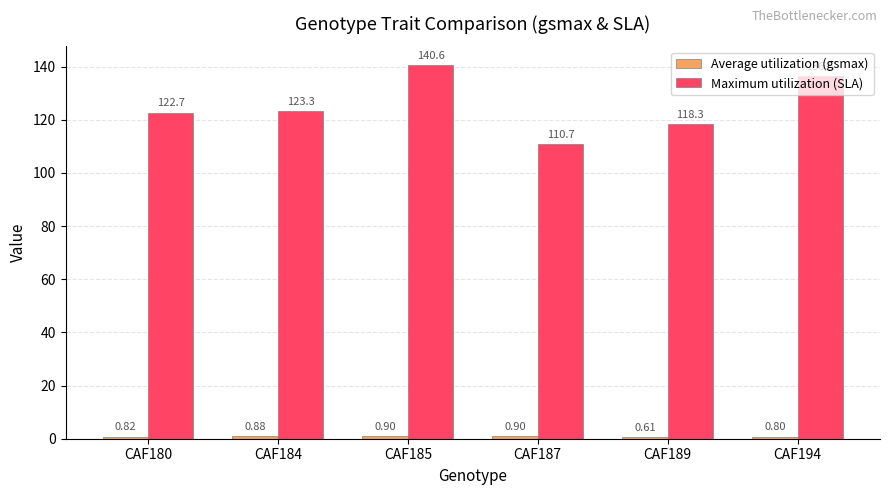

What is the value of the Maximum utilization (SLA) bar at the 3rd from the left?

140.6